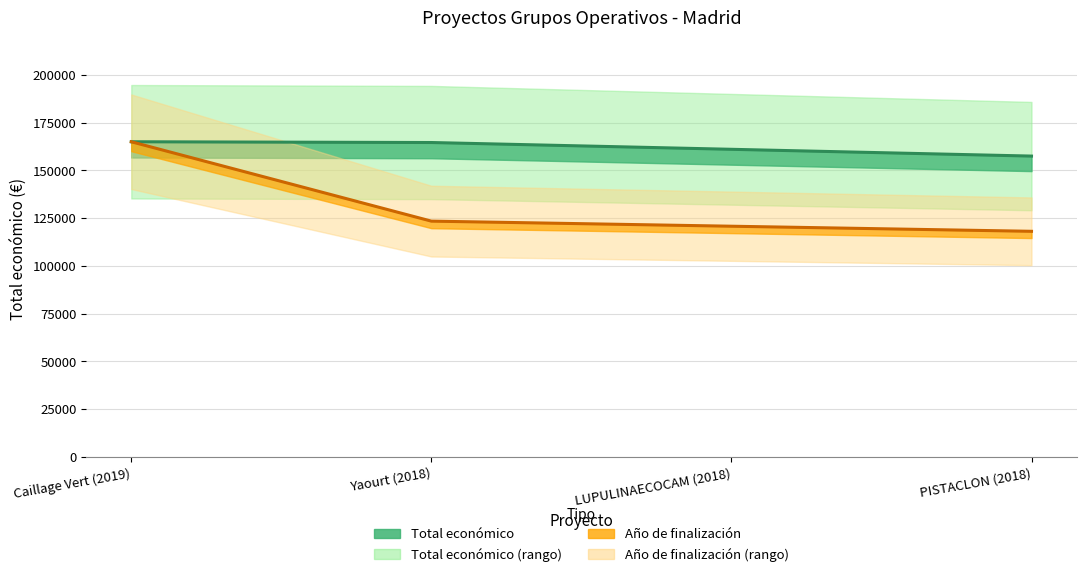

True or false: Total económico has a value of 206791.3 at PISTACLON (2018).

False